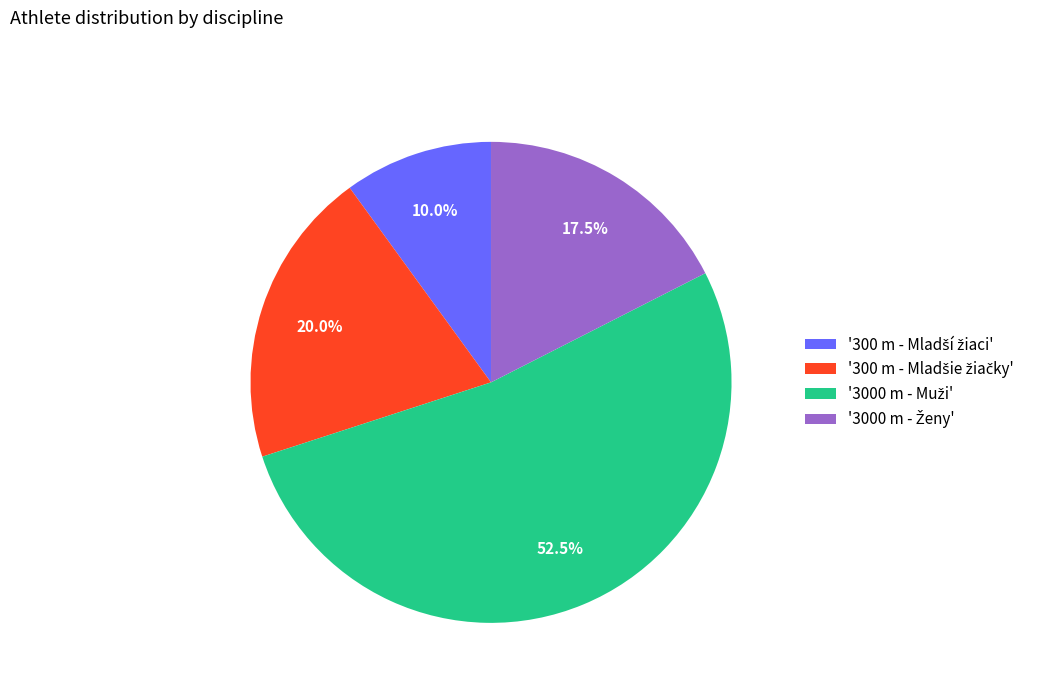

Is there any slice that represents more than half of the pie?

Yes